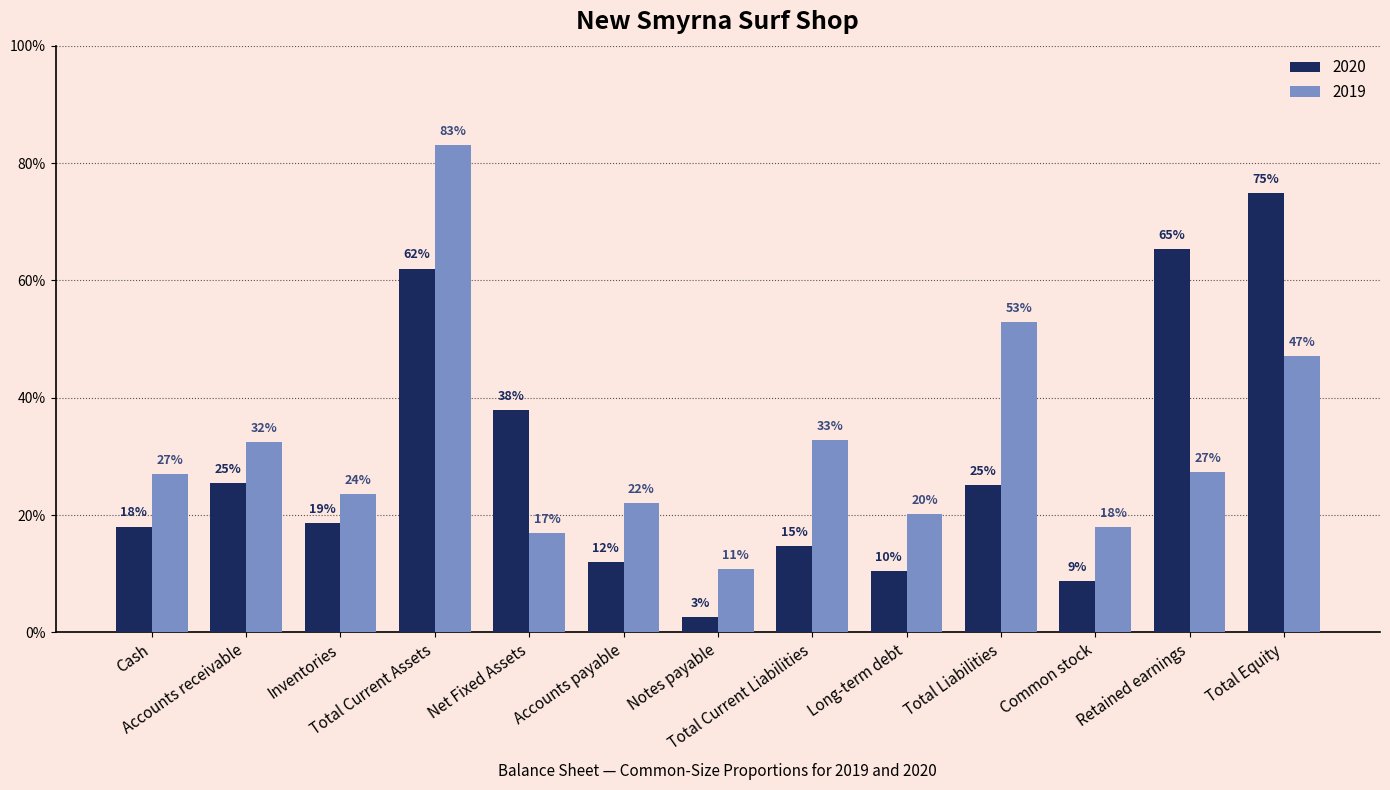

What is the label of the 13th bar from the right?

Cash